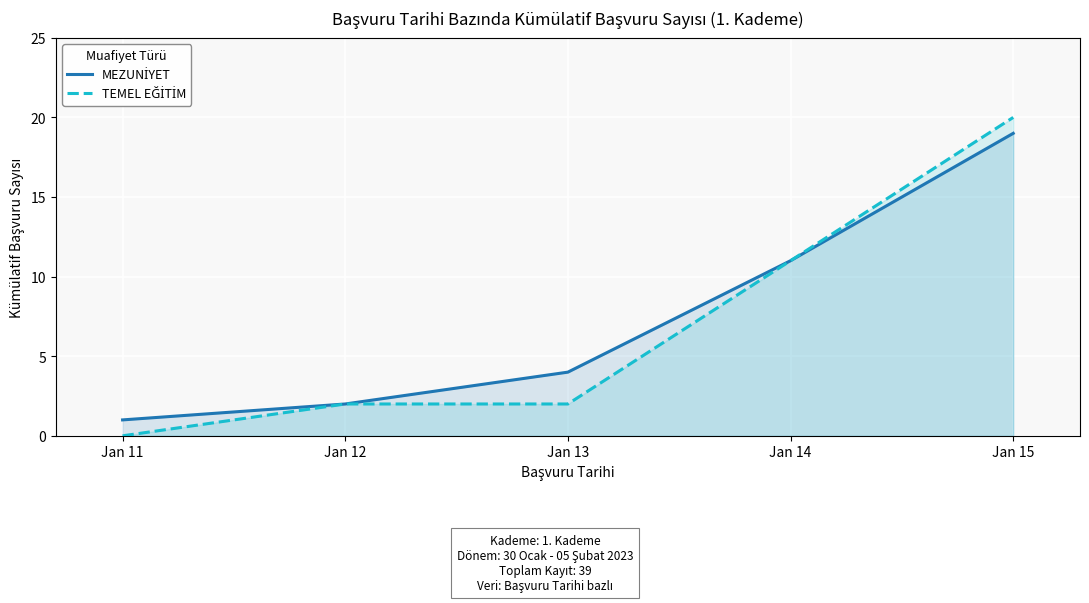

True or false: TEMEL EĞİTİM has more than 1 interior local peaks.

False